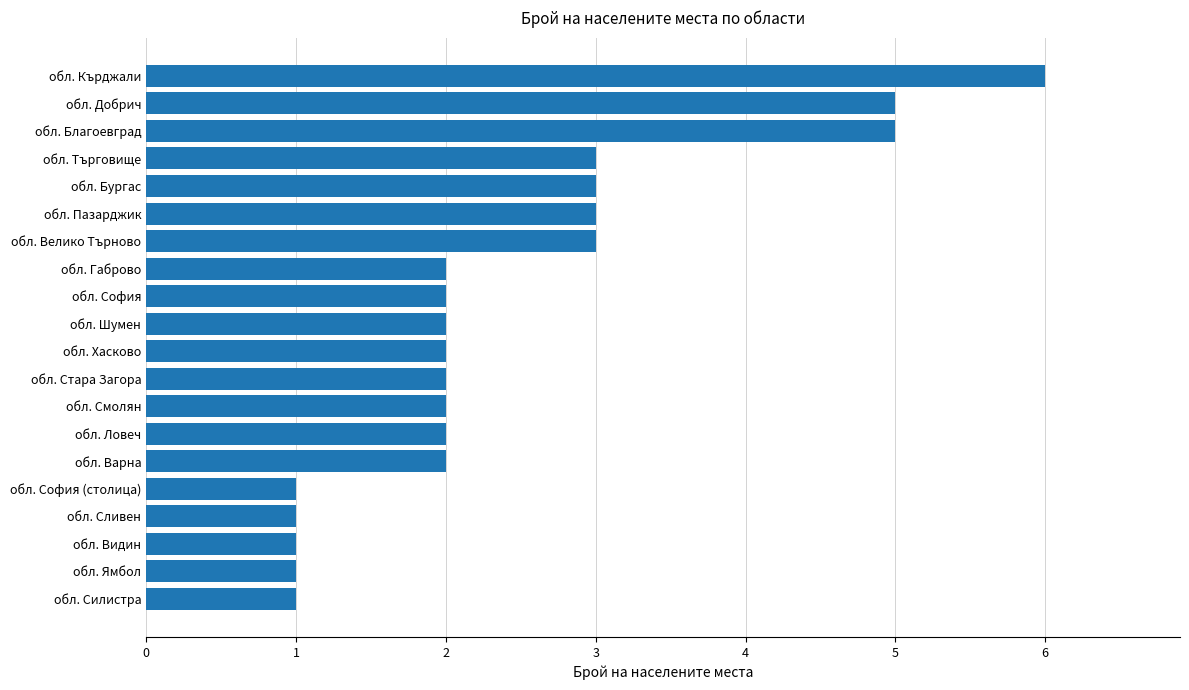

Reading top to bottom, list all the values displayed in this chart.

обл. Кърджали=6	обл. Добрич=5	обл. Благоевград=5	обл. Търговище=3	обл. Бургас=3	обл. Пазарджик=3	обл. Велико Търново=3	обл. Габрово=2	обл. София=2	обл. Шумен=2	обл. Хасково=2	обл. Стара Загора=2	обл. Смолян=2	обл. Ловеч=2	обл. Варна=2	обл. София (столица)=1	обл. Сливен=1	обл. Видин=1	обл. Ямбол=1	обл. Силистра=1